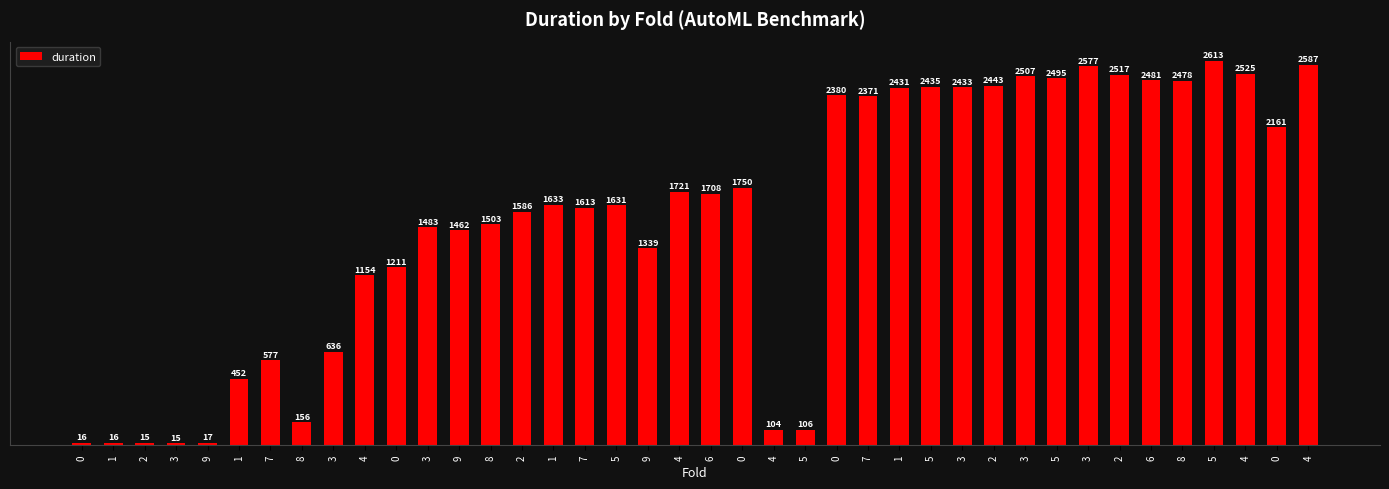

Reading left to right, what are all the values shown in this chart?

0=16.0	1=16.0	2=15.6	3=15.2	9=17.8	1=452.7	7=577.7	8=156.7	3=636.6	4=1154.2	0=1211.0	3=1483.3	9=1462.8	8=1503.1	2=1586.3	1=1633.5	7=1613.3	5=1631.9	9=1339.5	4=1721.6	6=1708.2	0=1750.8	4=104.4	5=106.1	0=2380.4	7=2371.0	1=2431.0	5=2435.9	3=2433.0	2=2443.5	3=2507.9	5=2495.5	3=2577.4	2=2517.8	6=2481.8	8=2478.1	5=2613.0	4=2525.0	0=2161.7	4=2587.6